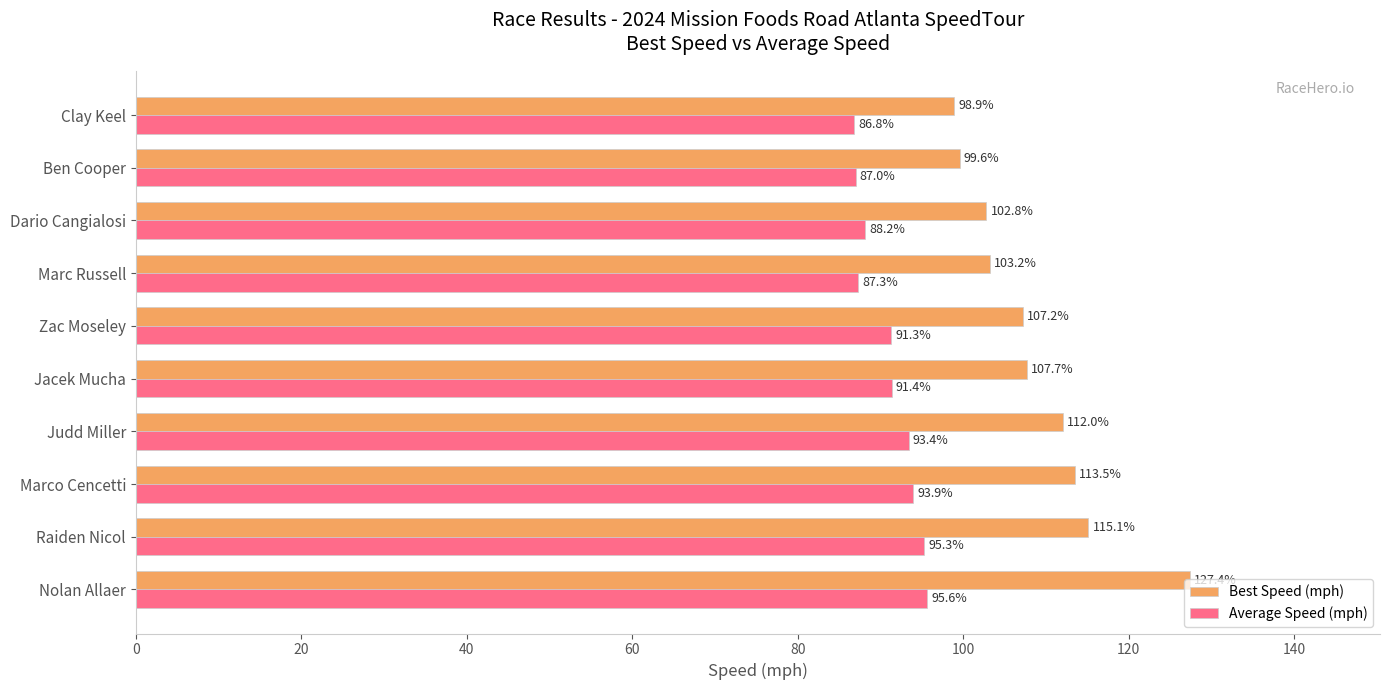

Is the value of Average Speed (mph) at Zac Moseley greater than the value of Best Speed (mph) at Nolan Allaer?

No